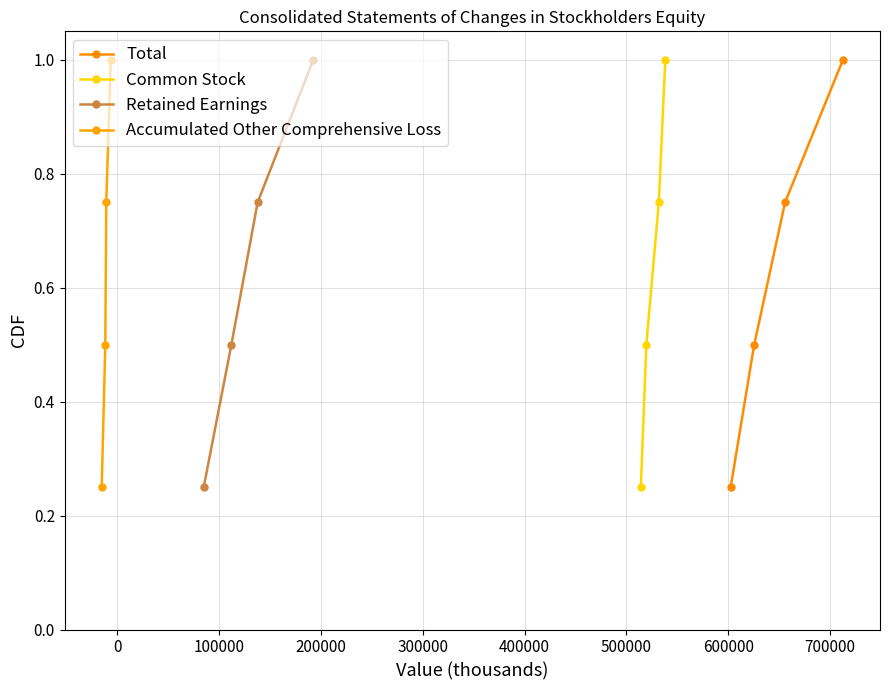

What is the value of the Total point at the 2nd from the left?

0.5